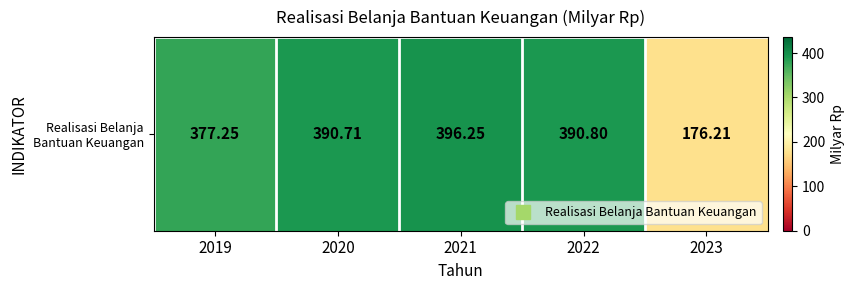

Reading left to right, what are all the values shown in this chart?

377.2	390.7	396.2	390.8	176.2